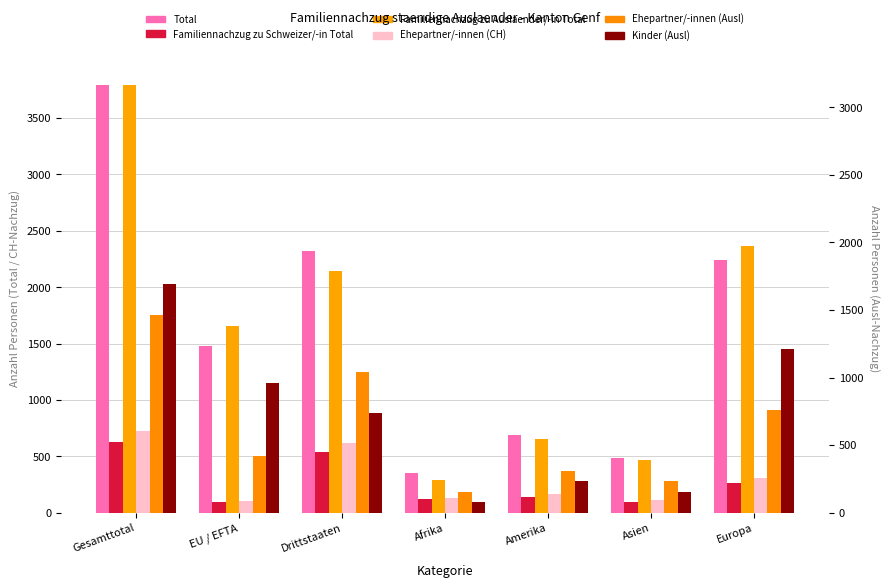

Which series has the largest total across all categories?

Total